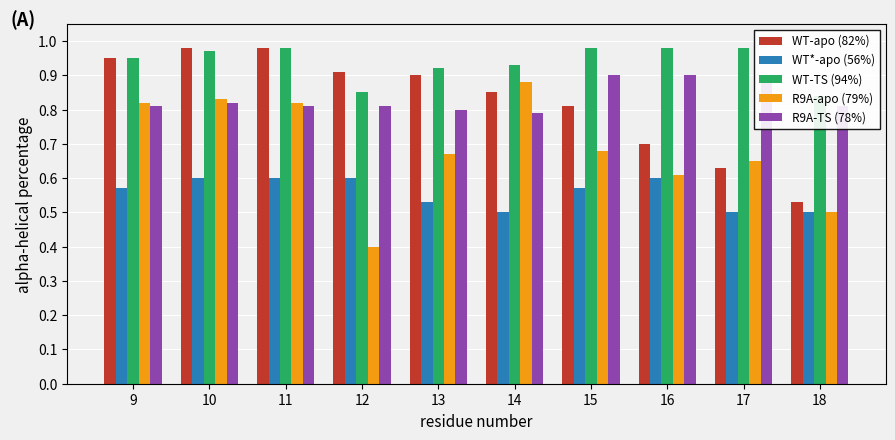

Reading left to right, what are all the values shown in this chart?

WT-apo (82%): 9=0.9	10=1.0	11=1.0	12=0.9	13=0.9	14=0.8	15=0.8	16=0.7	17=0.6	18=0.5
WT*-apo (56%): 9=0.6	10=0.6	11=0.6	12=0.6	13=0.5	14=0.5	15=0.6	16=0.6	17=0.5	18=0.5
WT-TS (94%): 9=0.9	10=1.0	11=1.0	12=0.8	13=0.9	14=0.9	15=1.0	16=1.0	17=1.0	18=0.8
R9A-apo (79%): 9=0.8	10=0.8	11=0.8	12=0.4	13=0.7	14=0.9	15=0.7	16=0.6	17=0.7	18=0.5
R9A-TS (78%): 9=0.8	10=0.8	11=0.8	12=0.8	13=0.8	14=0.8	15=0.9	16=0.9	17=0.9	18=0.8